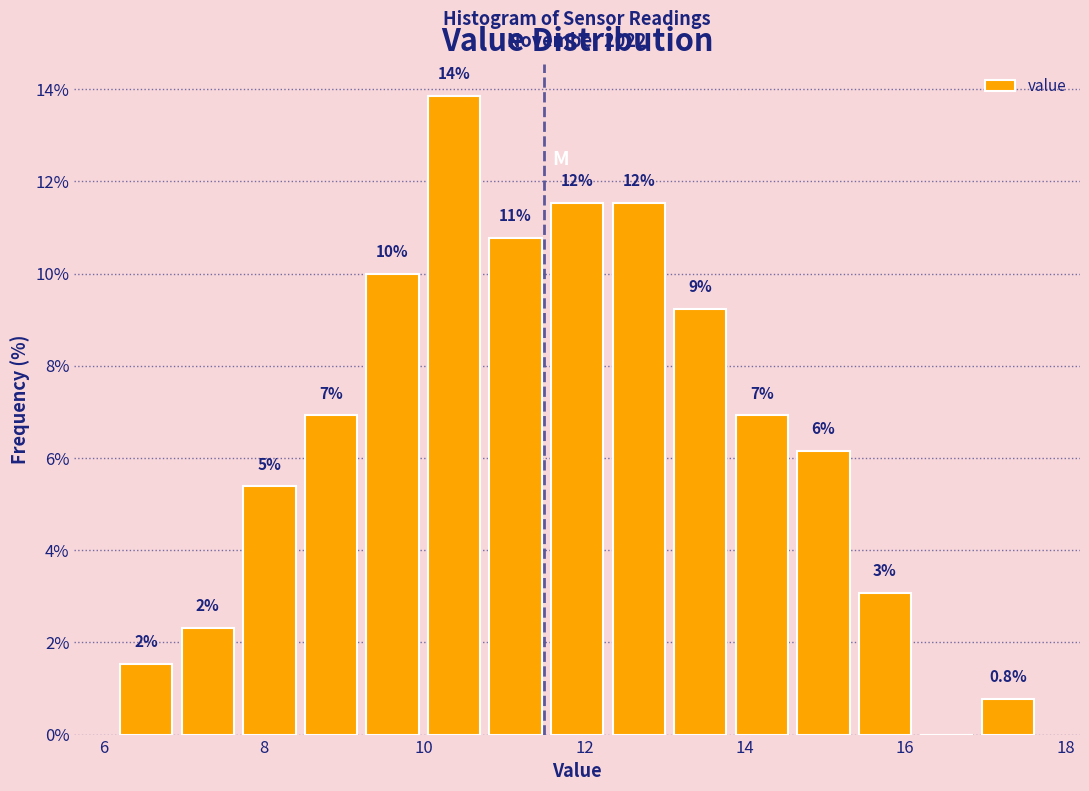

Read against the x-axis, roughly where is the centre of the tallest bar?

10.4